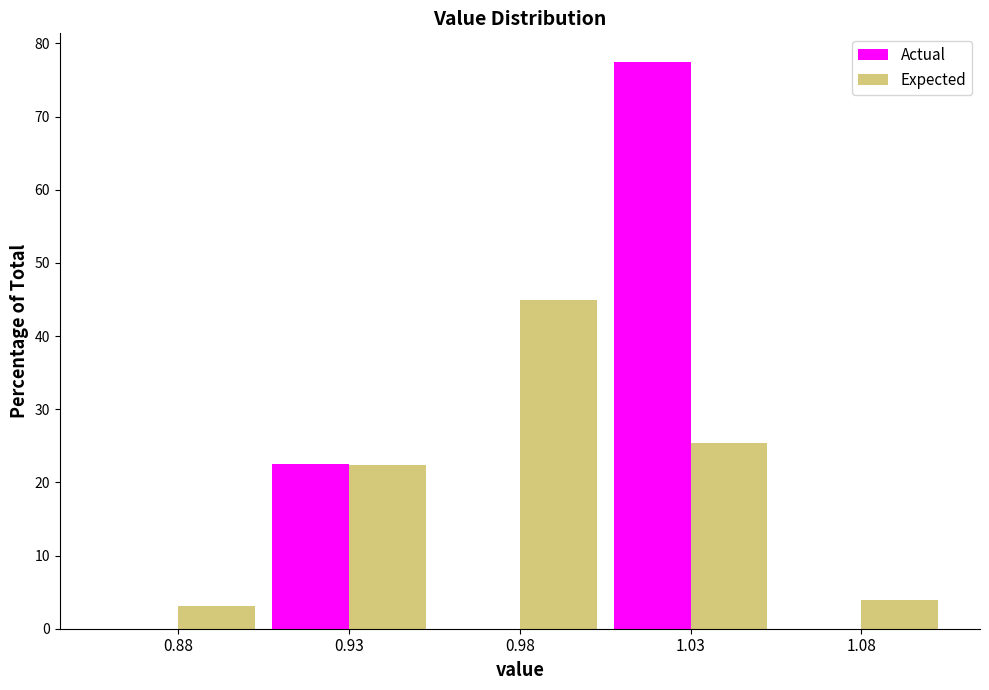

Reading left to right, list all the values displayed in this chart.

Actual: 0.88=0.0	0.93=22.5	0.98=0.0	1.03=77.5	1.08=0.0
Expected: 0.88=3.1	0.93=22.3	0.98=45.0	1.03=25.4	1.08=4.0